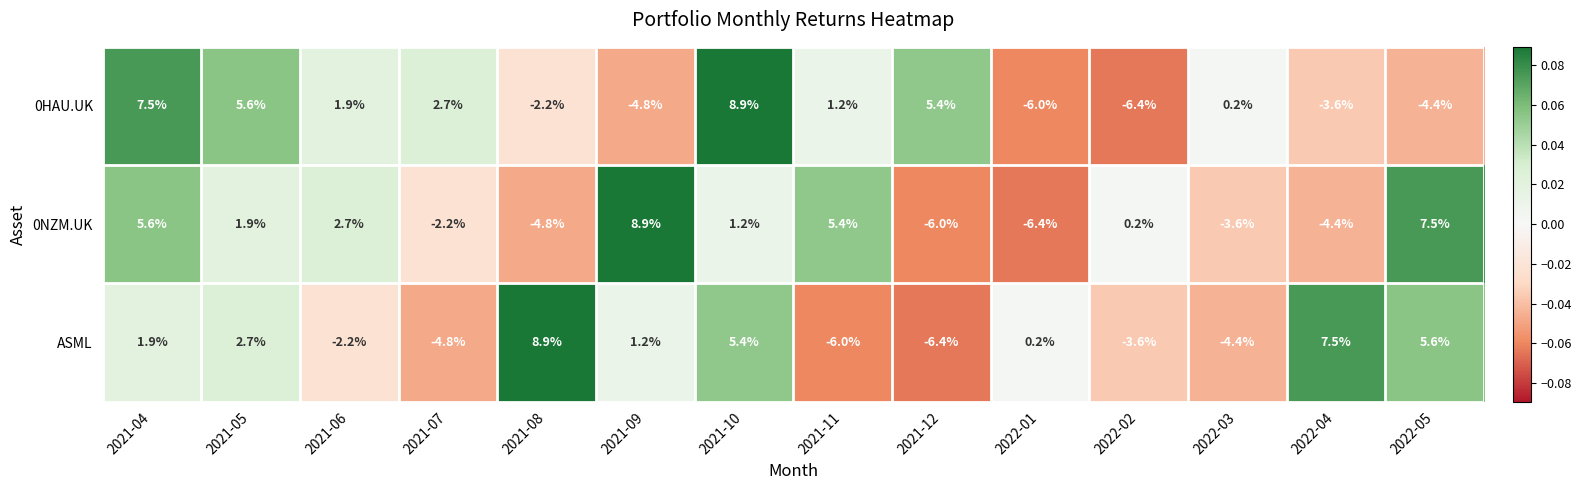

What is the spread (max minus min) of values at 2021-05?

3.7